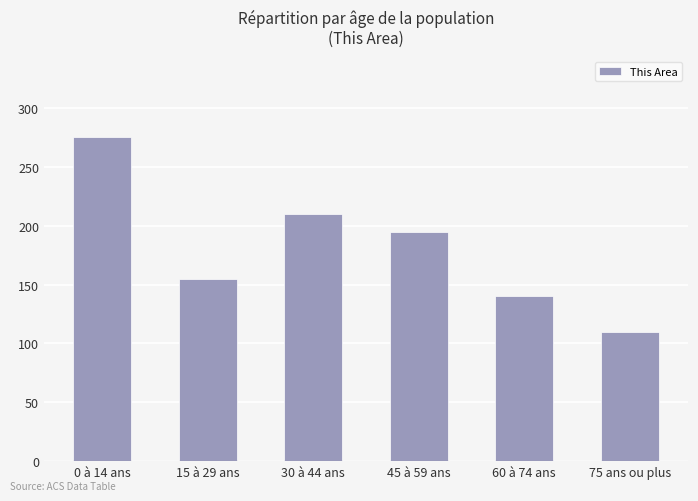

Rank the categories by value from lowest to highest.

75 ans ou plus, 60 à 74 ans, 15 à 29 ans, 45 à 59 ans, 30 à 44 ans, 0 à 14 ans